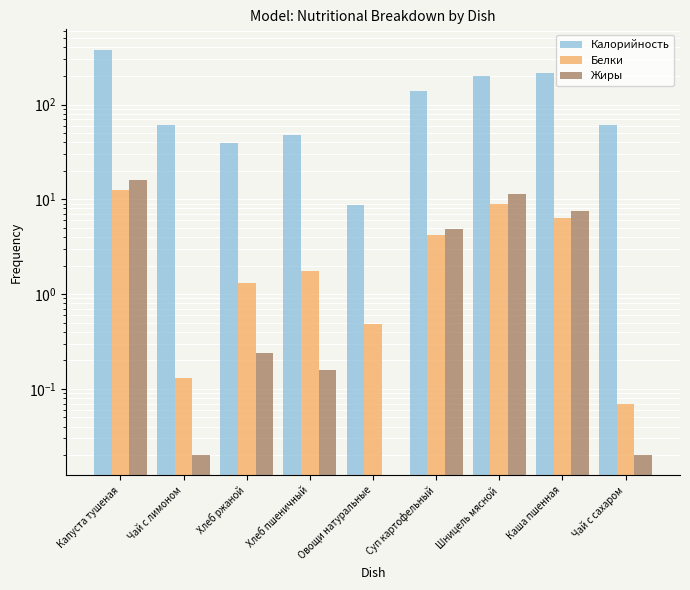

What is the greatest value displayed?

379.8